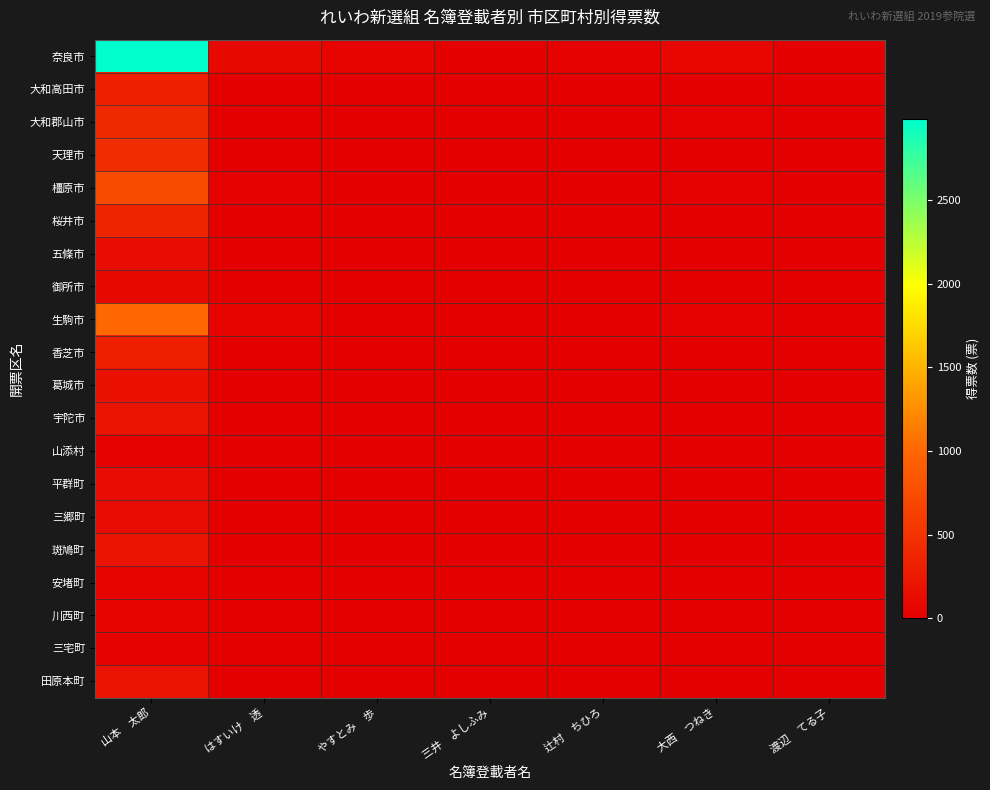

Reading left to right, transcribe all the data shown in this chart.

奈良市: 山本　太郎=2984.4	はすいけ　透=83.0	やすとみ　歩=37.0	三井　よしふみ=10.0	辻村　ちひろ=14.0	大西　つねき=60.0	渡辺　てる子=10.0
大和高田市: 山本　太郎=306.0	はすいけ　透=9.0	やすとみ　歩=0.0	三井　よしふみ=0.0	辻村　ちひろ=2.0	大西　つねき=6.0	渡辺　てる子=1.0
大和郡山市: 山本　太郎=403.1	はすいけ　透=9.0	やすとみ　歩=6.0	三井　よしふみ=2.0	辻村　ちひろ=4.0	大西　つねき=18.0	渡辺　てる子=0.0
天理市: 山本　太郎=437.5	はすいけ　透=8.0	やすとみ　歩=9.0	三井　よしふみ=5.0	辻村　ちひろ=1.0	大西　つねき=9.0	渡辺　てる子=2.0
橿原市: 山本　太郎=736.9	はすいけ　透=15.0	やすとみ　歩=3.0	三井　よしふみ=6.0	辻村　ちひろ=3.0	大西　つねき=20.0	渡辺　てる子=3.0
桜井市: 山本　太郎=354.5	はすいけ　透=8.0	やすとみ　歩=5.0	三井　よしふみ=0.0	辻村　ちひろ=0.0	大西　つねき=7.0	渡辺　てる子=2.0
五條市: 山本　太郎=138.2	はすいけ　透=0.0	やすとみ　歩=1.0	三井　よしふみ=1.0	辻村　ちひろ=1.0	大西　つねき=5.0	渡辺　てる子=0.0
御所市: 山本　太郎=97.7	はすいけ　透=2.0	やすとみ　歩=1.0	三井　よしふみ=0.0	辻村　ちひろ=0.0	大西　つねき=1.0	渡辺　てる子=1.0
生駒市: 山本　太郎=1004.9	はすいけ　透=47.0	やすとみ　歩=8.2	三井　よしふみ=4.0	辻村　ちひろ=0.0	大西　つねき=26.0	渡辺　てる子=5.1
香芝市: 山本　太郎=307.1	はすいけ　透=8.0	やすとみ　歩=1.0	三井　よしふみ=1.0	辻村　ちひろ=0.0	大西　つねき=5.0	渡辺　てる子=1.0
葛城市: 山本　太郎=163.7	はすいけ　透=5.0	やすとみ　歩=3.0	三井　よしふみ=1.0	辻村　ちひろ=0.0	大西　つねき=8.0	渡辺　てる子=0.0
宇陀市: 山本　太郎=194.9	はすいけ　透=1.0	やすとみ　歩=1.0	三井　よしふみ=2.0	辻村　ちひろ=1.0	大西　つねき=5.0	渡辺　てる子=2.0
山添村: 山本　太郎=13.2	はすいけ　透=0.0	やすとみ　歩=1.0	三井　よしふみ=0.0	辻村　ちひろ=0.0	大西　つねき=1.0	渡辺　てる子=0.0
平群町: 山本　太郎=129.0	はすいけ　透=1.0	やすとみ　歩=2.0	三井　よしふみ=1.0	辻村　ちひろ=0.0	大西　つねき=0.0	渡辺　てる子=0.0
三郷町: 山本　太郎=130.2	はすいけ　透=3.0	やすとみ　歩=2.0	三井　よしふみ=1.0	辻村　ちひろ=0.0	大西　つねき=2.0	渡辺　てる子=1.0
斑鳩町: 山本　太郎=186.3	はすいけ　透=4.0	やすとみ　歩=2.0	三井　よしふみ=2.0	辻村　ちひろ=0.0	大西　つねき=2.0	渡辺　てる子=0.0
安堵町: 山本　太郎=39.5	はすいけ　透=1.0	やすとみ　歩=0.0	三井　よしふみ=0.0	辻村　ちひろ=0.0	大西　つねき=0.0	渡辺　てる子=0.0
川西町: 山本　太郎=37.5	はすいけ　透=1.0	やすとみ　歩=0.0	三井　よしふみ=0.0	辻村　ちひろ=1.0	大西　つねき=0.0	渡辺　てる子=1.0
三宅町: 山本　太郎=17.2	はすいけ　透=0.0	やすとみ　歩=0.0	三井　よしふみ=0.0	辻村　ちひろ=0.0	大西　つねき=3.0	渡辺　てる子=0.0
田原本町: 山本　太郎=176.0	はすいけ　透=7.0	やすとみ　歩=1.0	三井　よしふみ=0.0	辻村　ちひろ=0.0	大西　つねき=4.0	渡辺　てる子=0.0